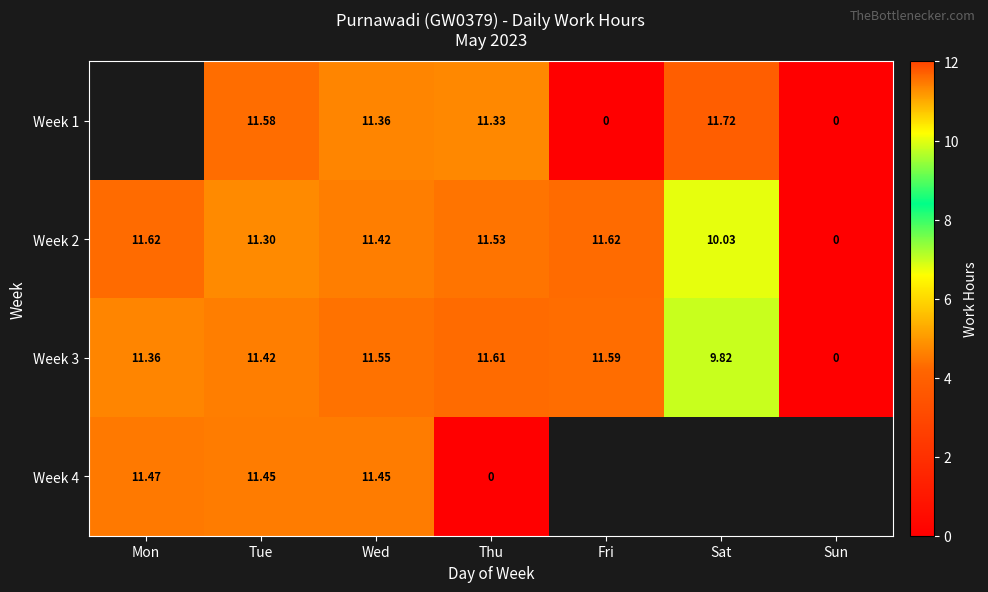

Rank the categories by Week 3 value from lowest to highest.

Sun, Sat, Mon, Tue, Wed, Fri, Thu